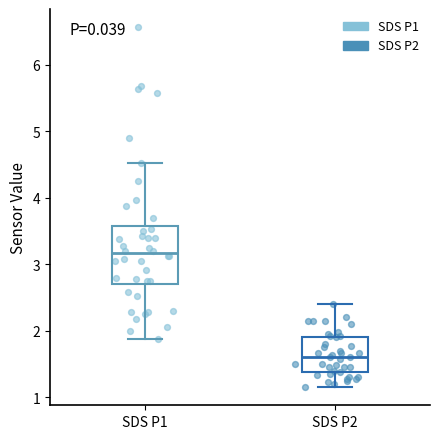

Reading left to right, read every box against the y-axis: the position of its median line, the range the box covers, and the ends of its whiskers. The values are not printed on the chart, so give them approximately, as read against the axis.

SDS P1: median 3.2, box 2.7 to 3.6, whiskers 1.9 to 4.5
SDS P2: median 1.6, box 1.4 to 1.9, whiskers 1.2 to 2.4